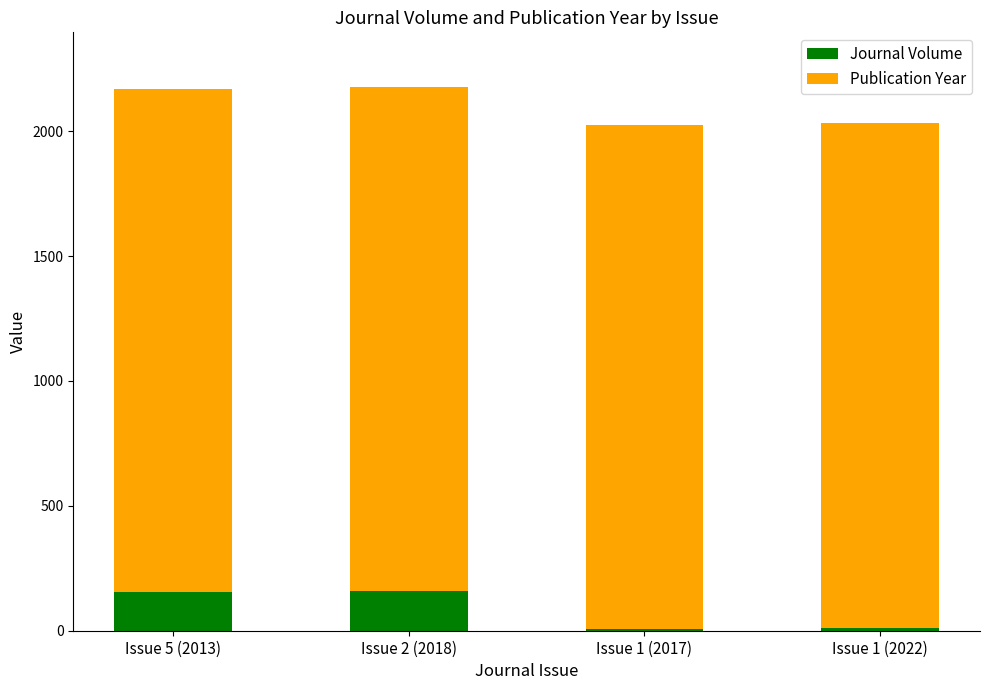

Is it true that Journal Volume equals 155 at Issue 5 (2013)?

True